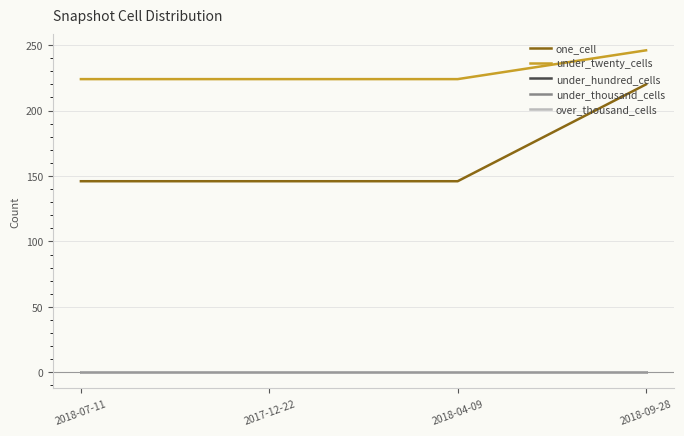

Is the value of under_thousand_cells at 2018-07-11 greater than the value of under_twenty_cells at 2018-04-09?

No